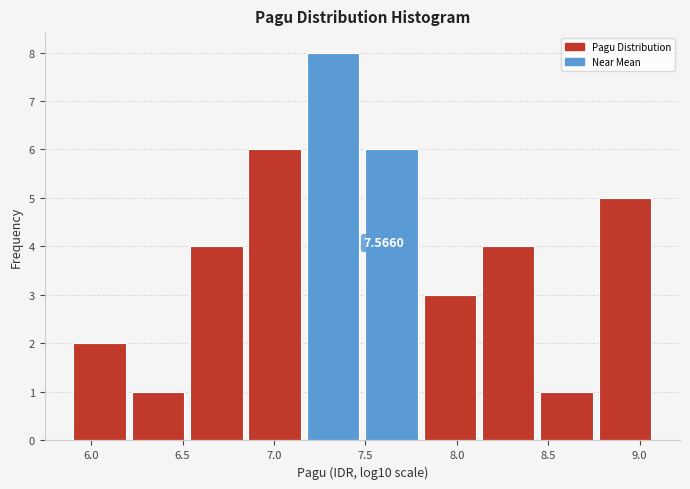

Which range on the x-axis has the tallest bar?

7.20 to 7.50